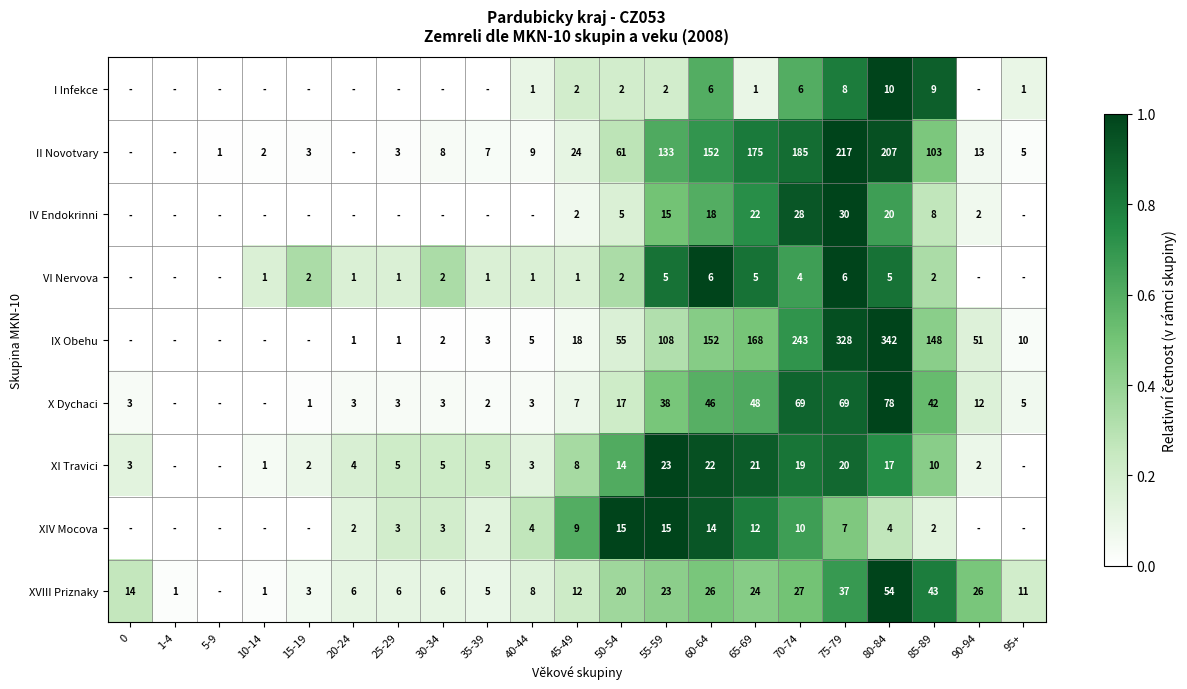

What is the spread (max minus min) of values at 85-89?

146